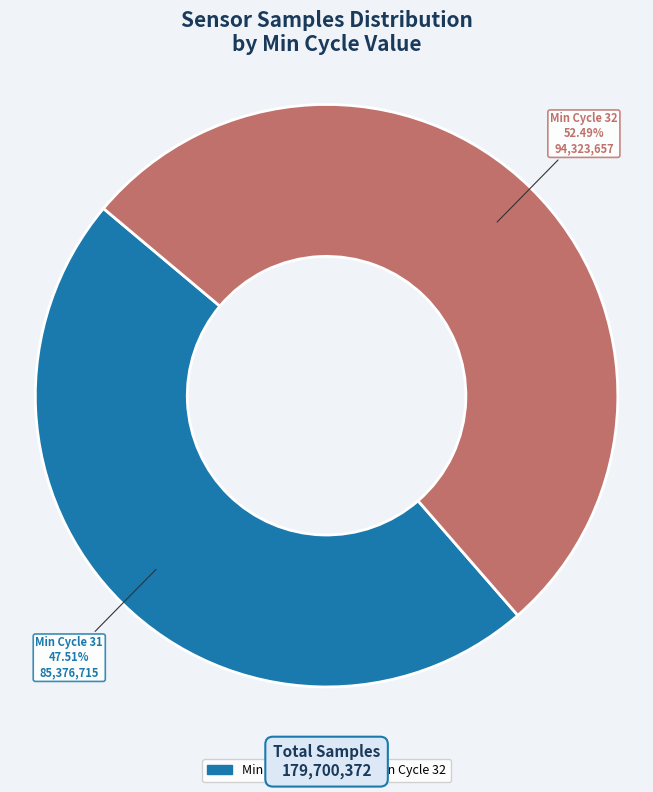

Is the sum of Min Cycle 31 and Min Cycle 32 greater than half?

Yes